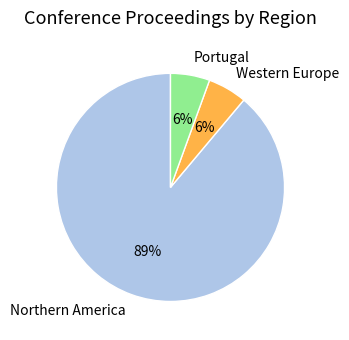

What is the largest slice in the pie chart?

Northern America